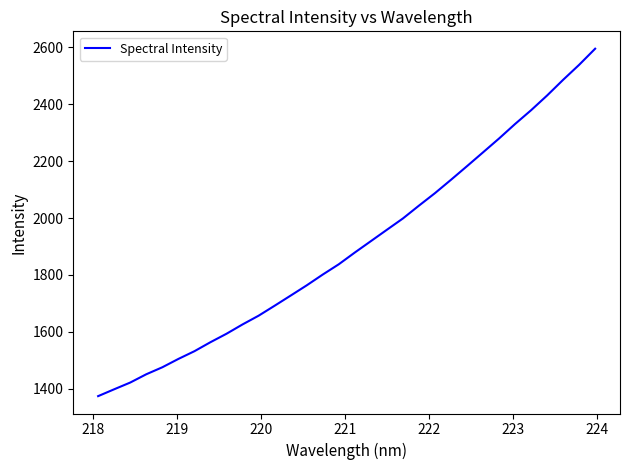

What is the smallest value displayed?

1374.6